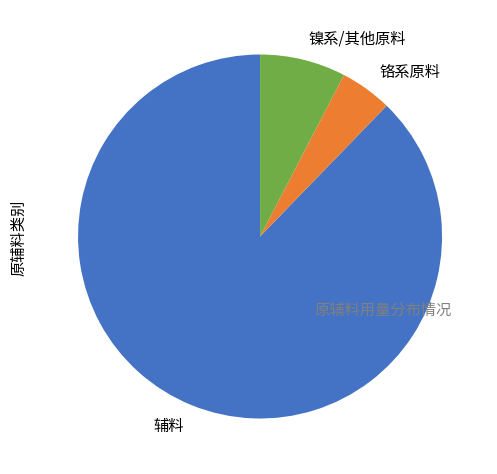

Rank the categories by value from highest to lowest.

辅料, 镍系/其他原料, 铬系原料